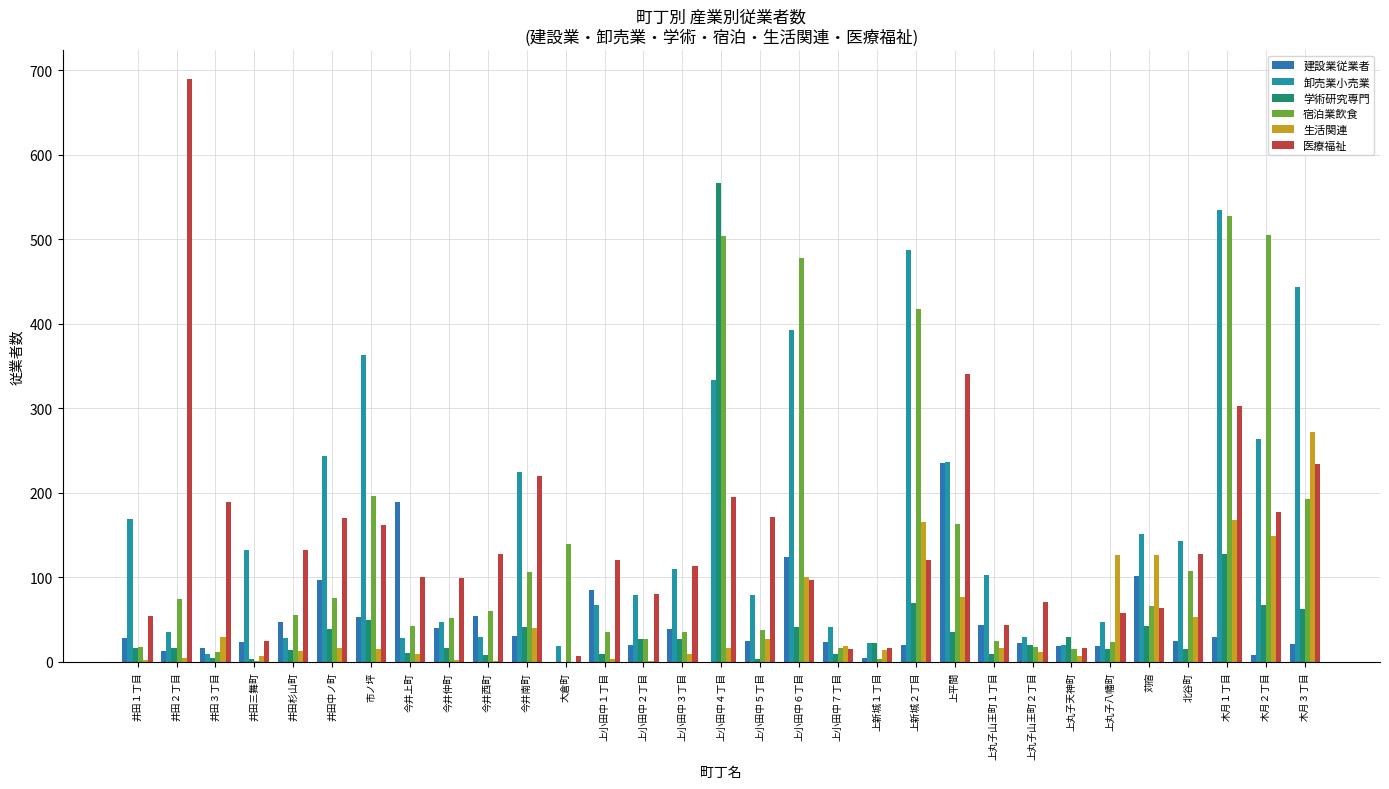

Reading left to right, list all the values displayed in this chart.

建設業従業者: 28	13	17	24	47	97	53	189	40	54	31	0	85	20	39	0	25	124	24	5	20	235	44	23	19	19	102	25	29	8	21
卸売業小売業: 169	35	10	132	28	244	363	28	47	29	225	19	67	79	110	333	79	393	41	23	487	237	103	29	20	47	151	143	534	264	444
学術研究専門: 16	17	5	3	14	39	50	11	17	8	41	0	10	27	27	566	3	41	10	22	70	35	9	20	29	15	43	15	128	67	63
宿泊業飲食: 18	74	12	1	55	76	196	42	52	60	107	139	36	27	36	504	38	478	17	3	418	163	25	18	15	24	66	108	528	505	193
生活関連: 2	5	29	7	13	16	15	9	2	1	40	0	4	1	10	17	27	100	19	14	166	77	17	12	7	126	126	53	168	149	272
医療福祉: 54	689	189	25	132	170	162	100	99	128	220	7	121	80	114	195	172	97	15	17	121	341	44	71	17	58	64	128	303	177	234